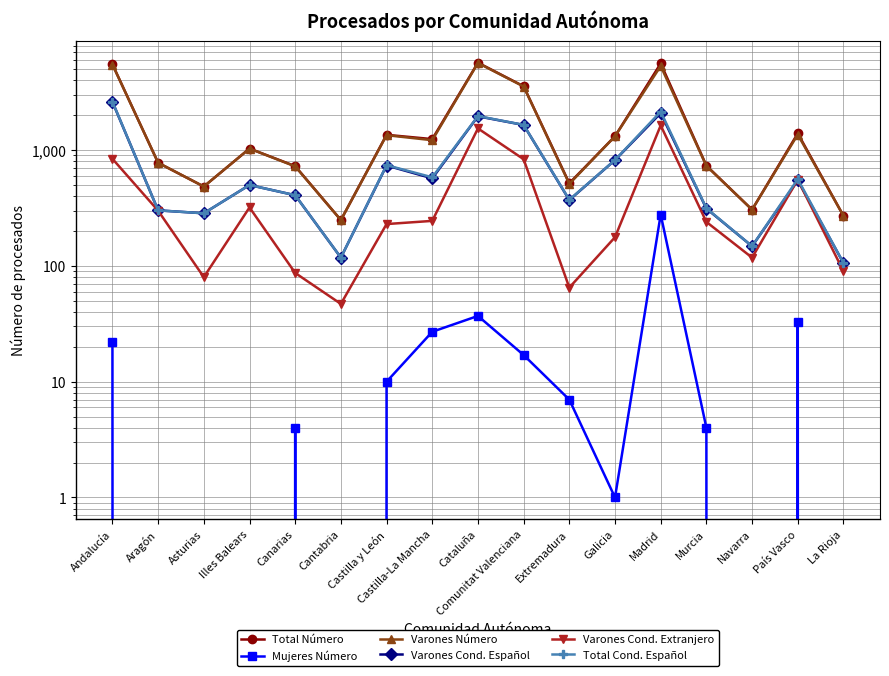

Which category has the highest value across all series?

Cataluña